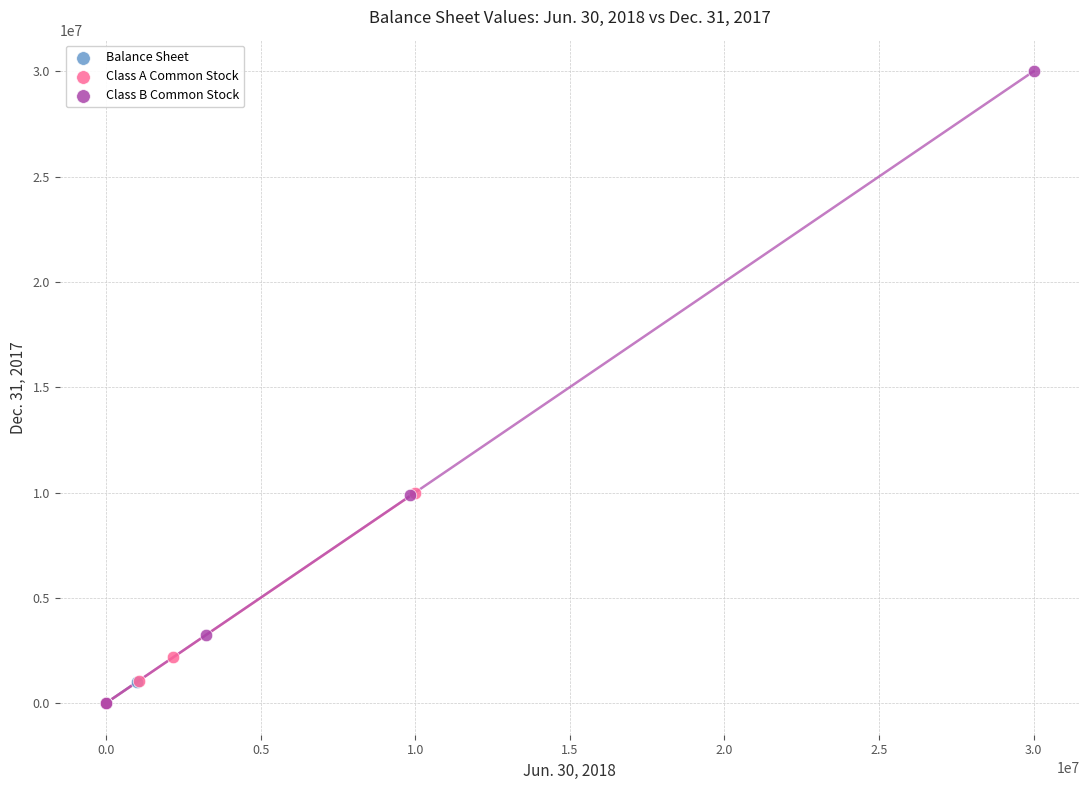

Which series reaches the maximum Y coordinate?

Class B Common Stock